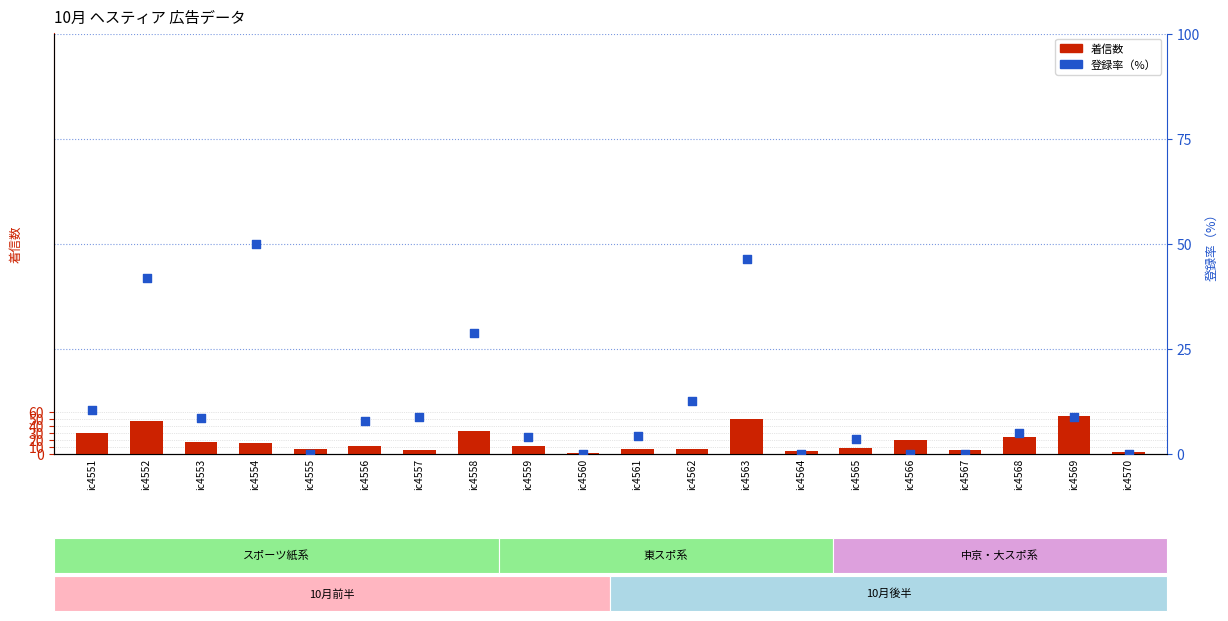

What are all the series names shown in the legend?

着信数, 登録率（%）